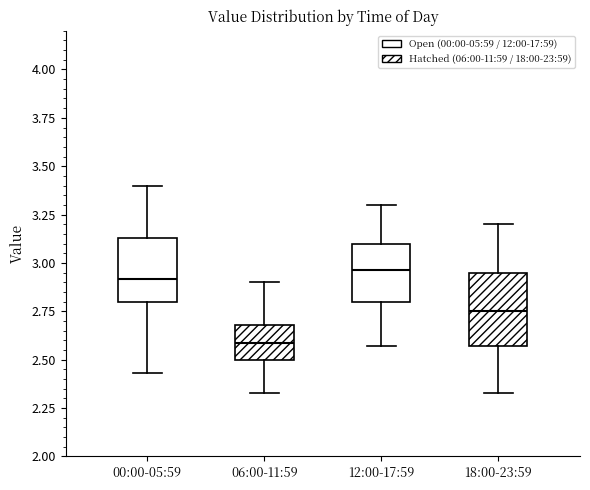

Which box has the lowest median line?

06:00-11:59